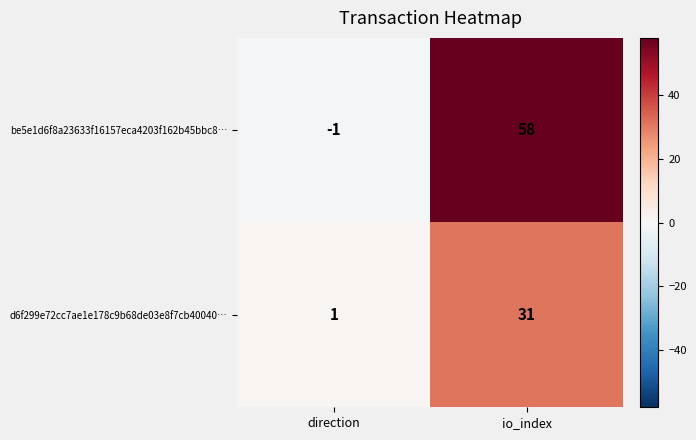

The d6f299e72cc7ae1e178c9b68de03e8f7cb40040… series shows 31 at io_index. True or false?

True